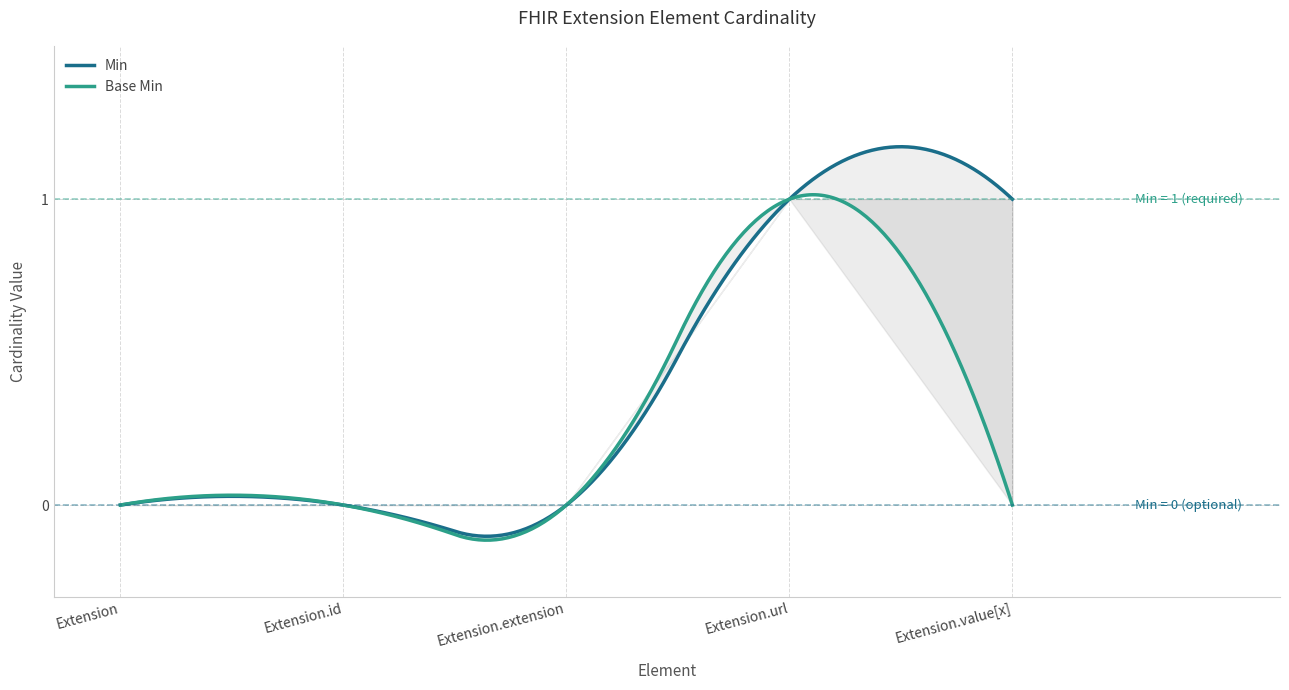

Is it true that Base Min equals 1 at Extension.url?

True